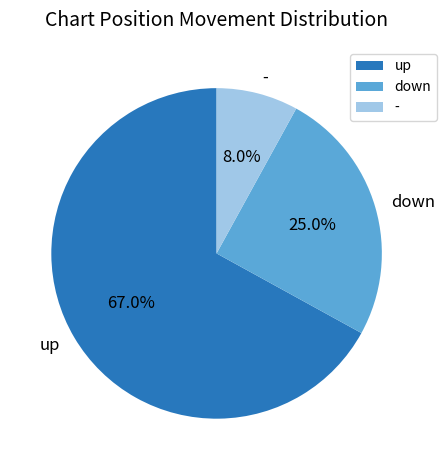

What percentage is the down slice, to the nearest percent?

25%